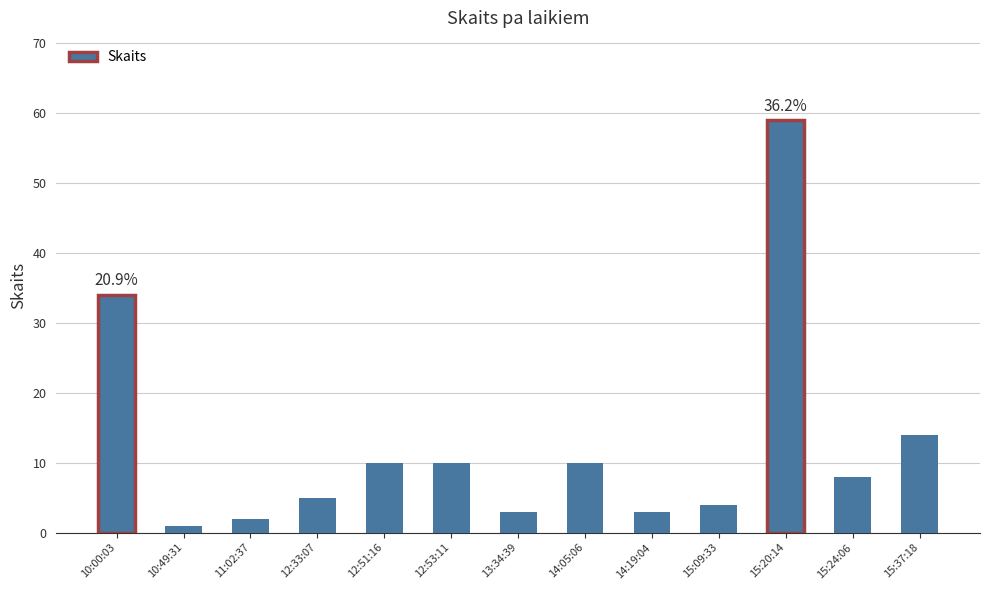

Reading right to left, extract all data points from this chart.

14	8	59	4	3	10	3	10	10	5	2	1	34